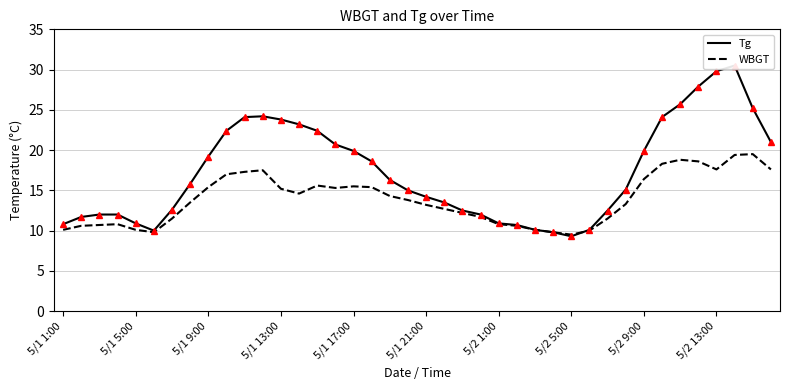

In WBGT, how many points are lower than both neighbors (excluding endpoints)?

5